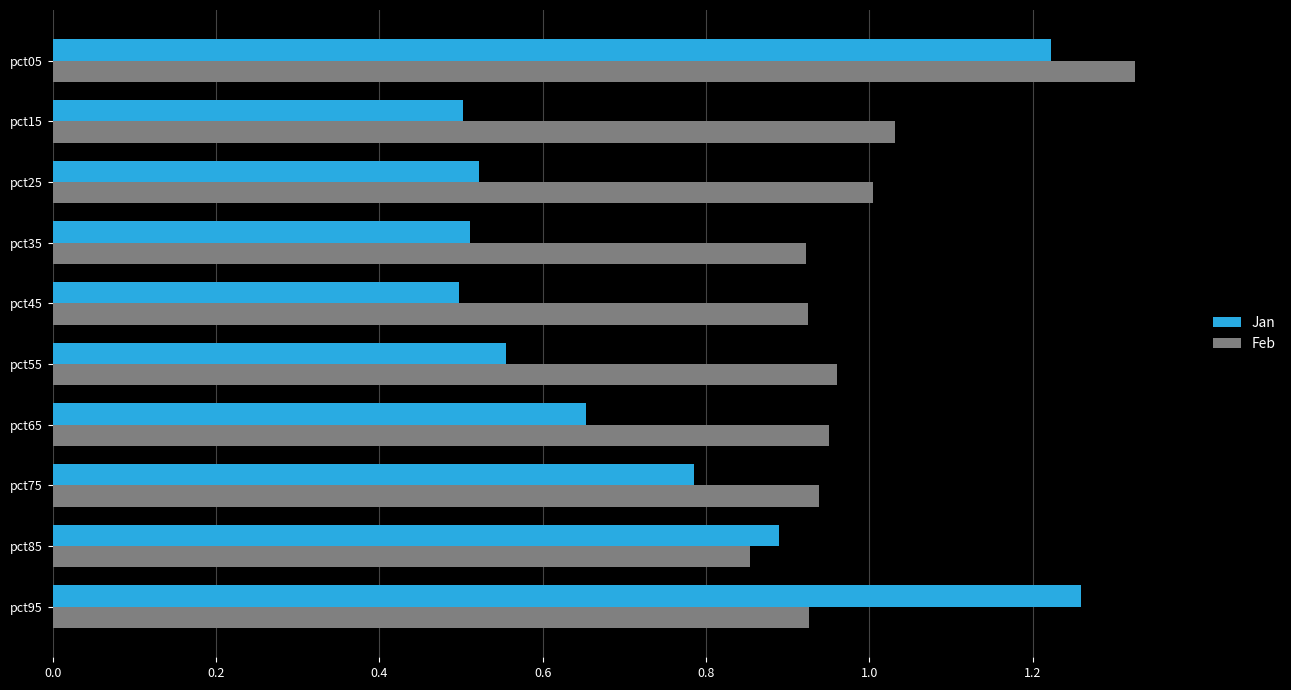

Which series has the largest range (max minus min)?

Jan